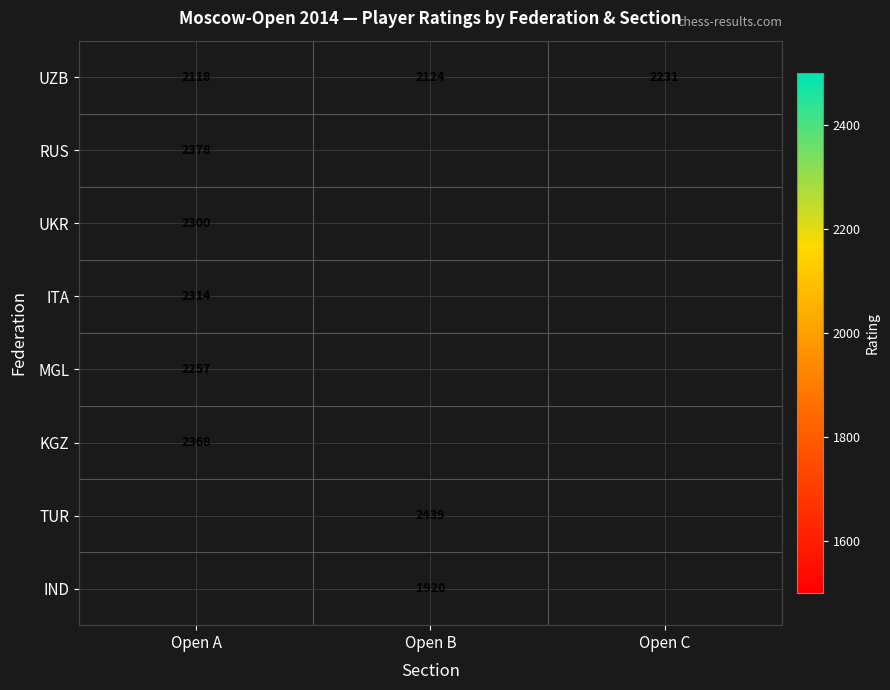

The KGZ series shows 2368 at Open A. True or false?

True